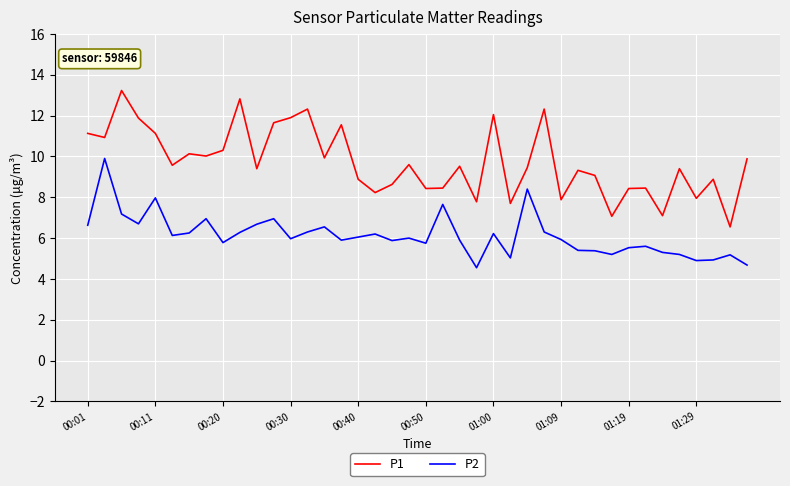

What is the average value of the P2 series?

6.1